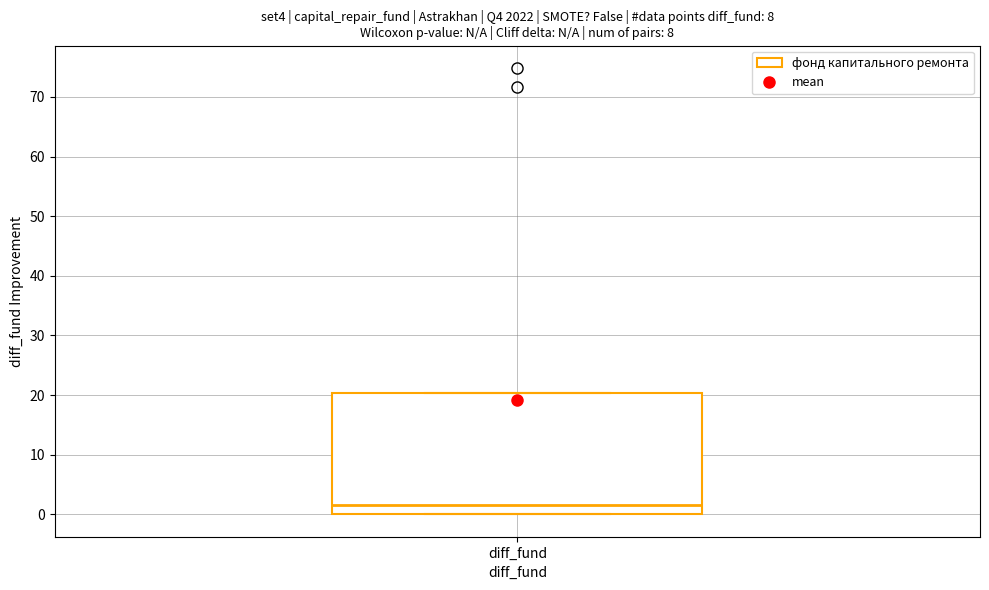

Read this box plot against the y-axis: the position of the median line, the range covered by the box, and the ends of both whiskers. The values are not printed on the chart, so give them approximately, as read against the axis.

median 2, box 0 to 20, whiskers 0 to 20